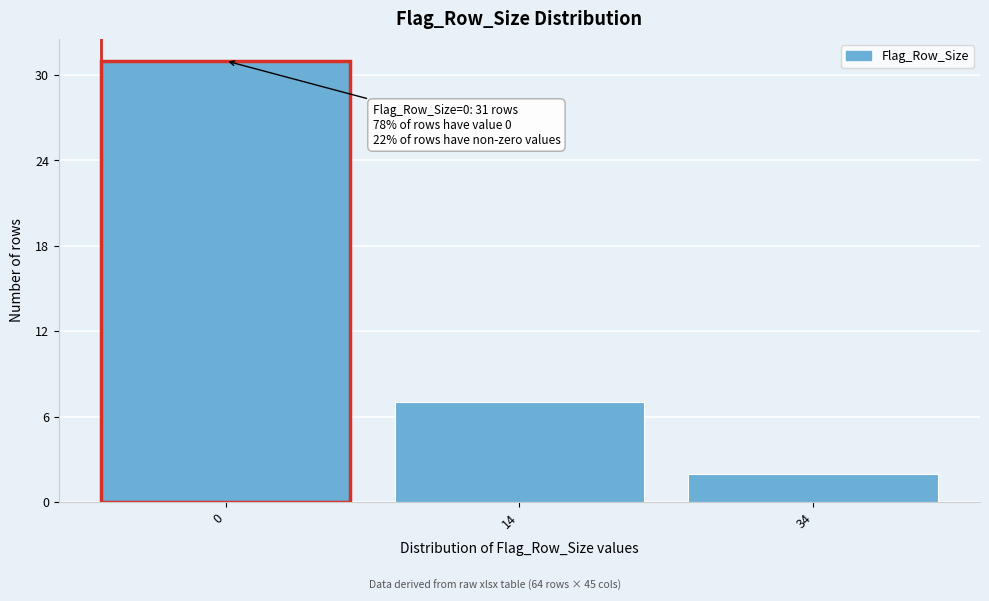

Reading left to right, what are all the values shown in this chart?

0=31	14=7	34=2